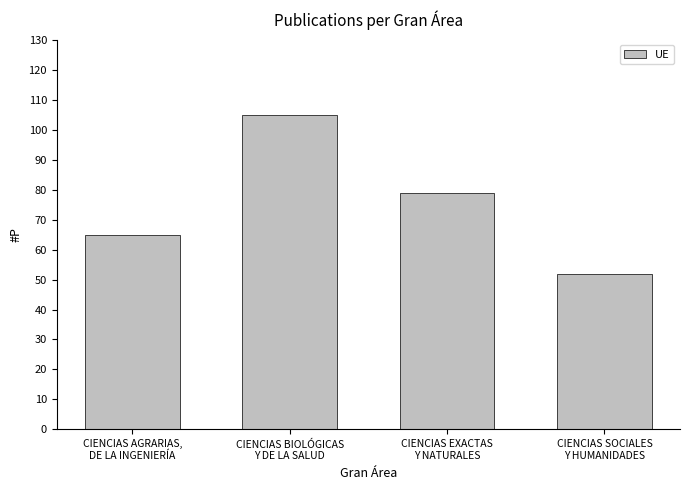

List the labels in order of value, largest first.

CIENCIAS BIOLÓGICAS
Y DE LA SALUD, CIENCIAS EXACTAS
Y NATURALES, CIENCIAS AGRARIAS,
DE LA INGENIERÍA, CIENCIAS SOCIALES
Y HUMANIDADES